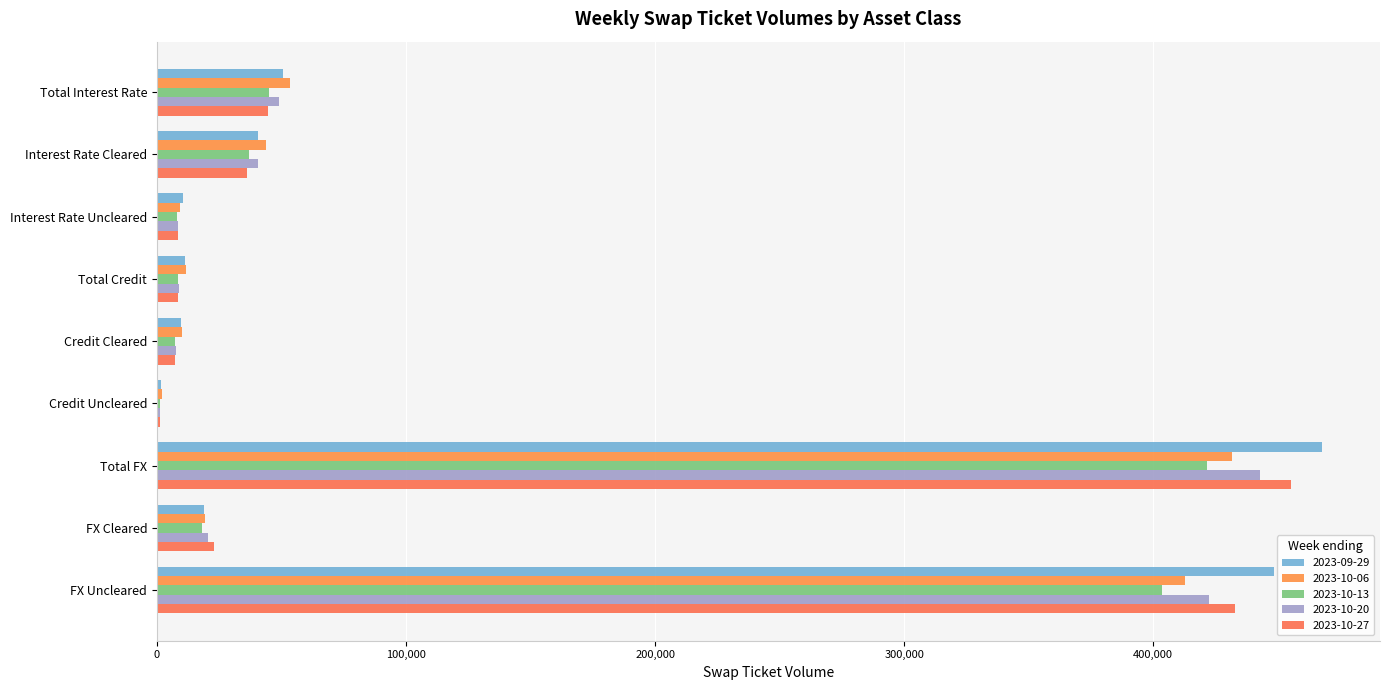

Count the number of categories in the chart.

9